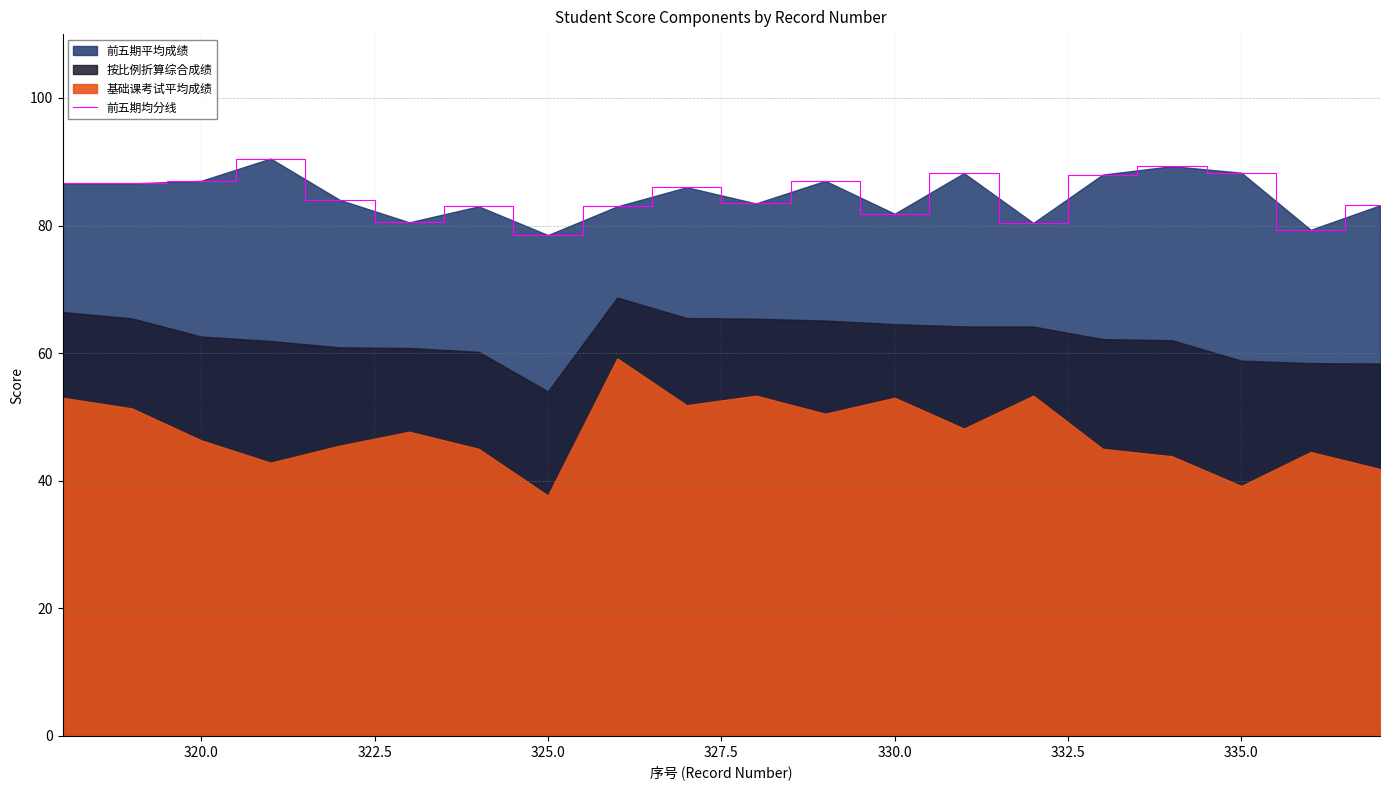

What is the highest value of the 前五期均分线 series?

90.5